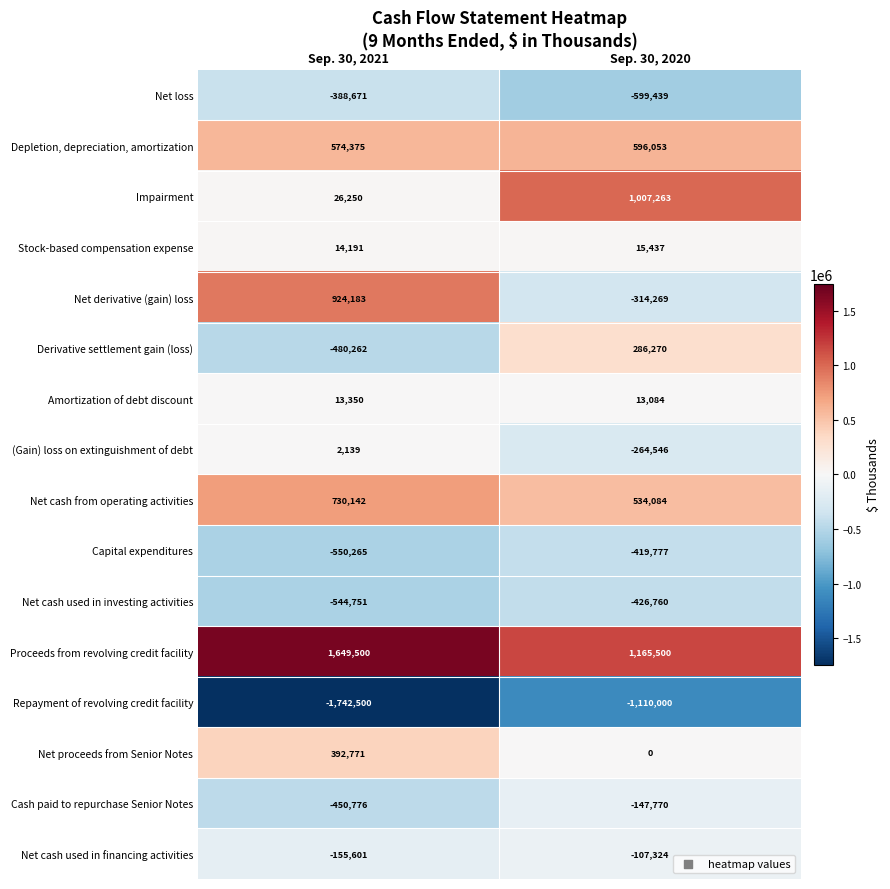

What is the lowest value of the Stock-based compensation expense series?

14191